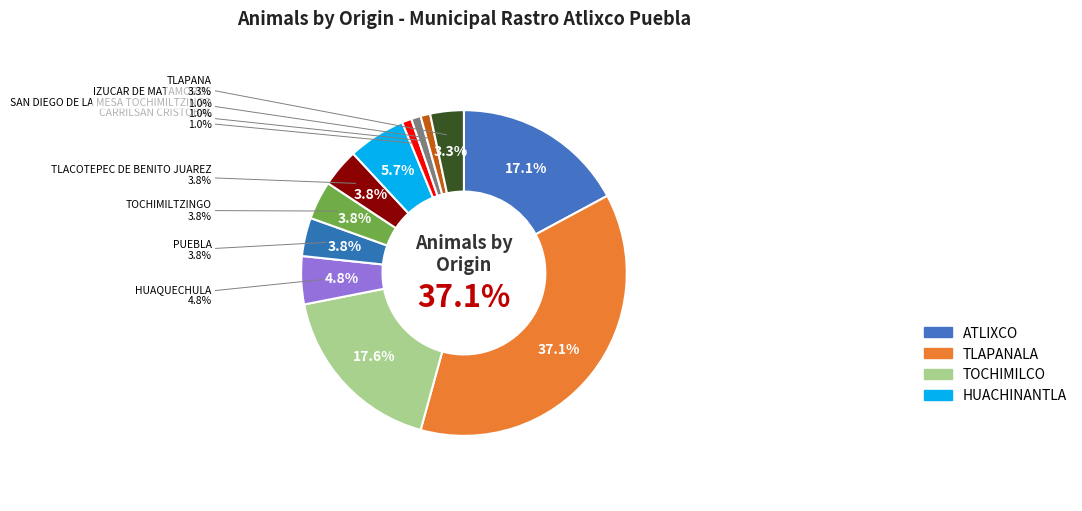

Is it true that IZUCAR DE MATAMOROS is 13% of the pie?

False